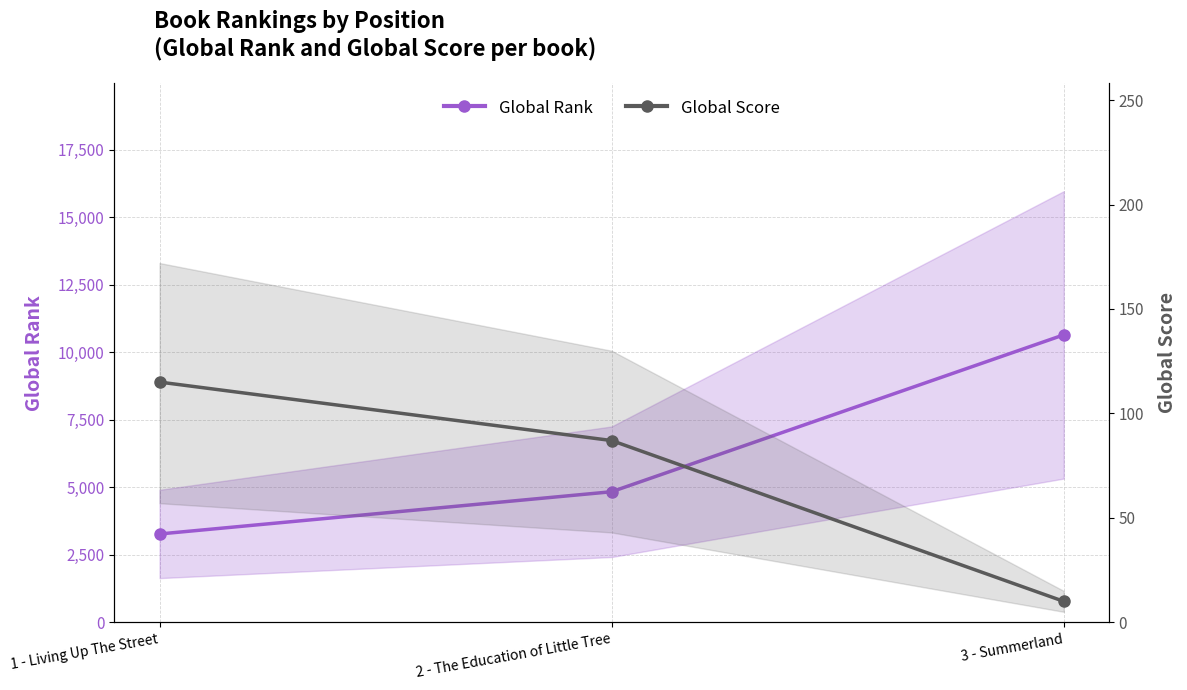

At which category is the sum across all series the highest?

3 - Summerland